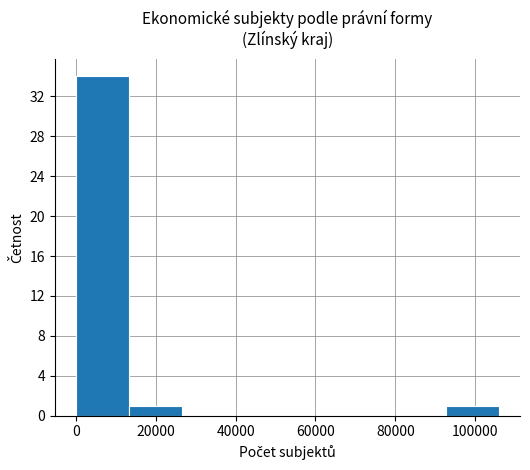

Reading left to right, list every bar in this chart as the range it spans on the x-axis followed by its height. Neither the bar edges nor the heights are printed on the chart, so give them approximately, as read against the axes.

0 to 14000: 34
14000 to 26000: 1
26000 to 40000: 0
40000 to 52000: 0
52000 to 66000: 0
66000 to 80000: 0
80000 to 92000: 0
92000 to 106000: 1